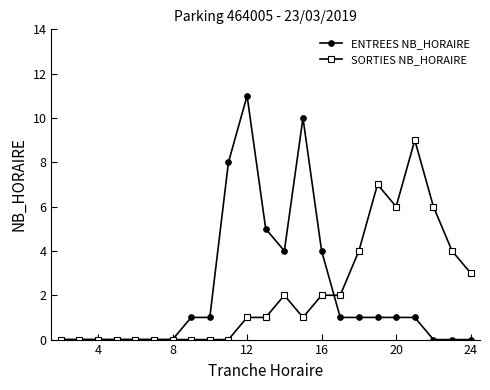

How many data points does each series have?

23